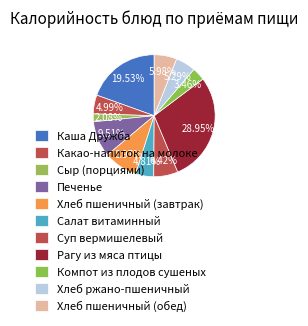

Which slice is the smallest?

Сыр (порциями)